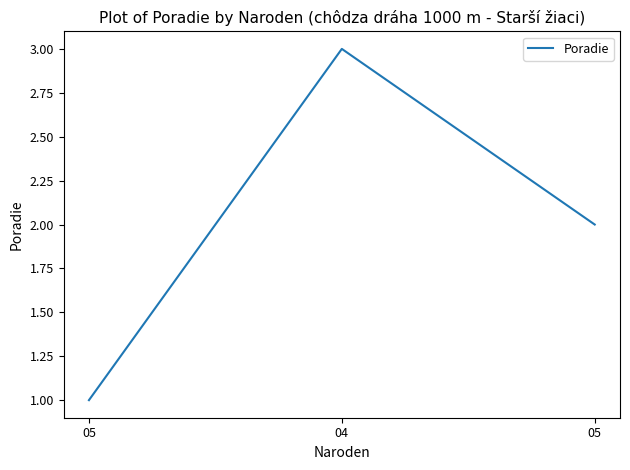

Does the chart have visible grid lines?

No